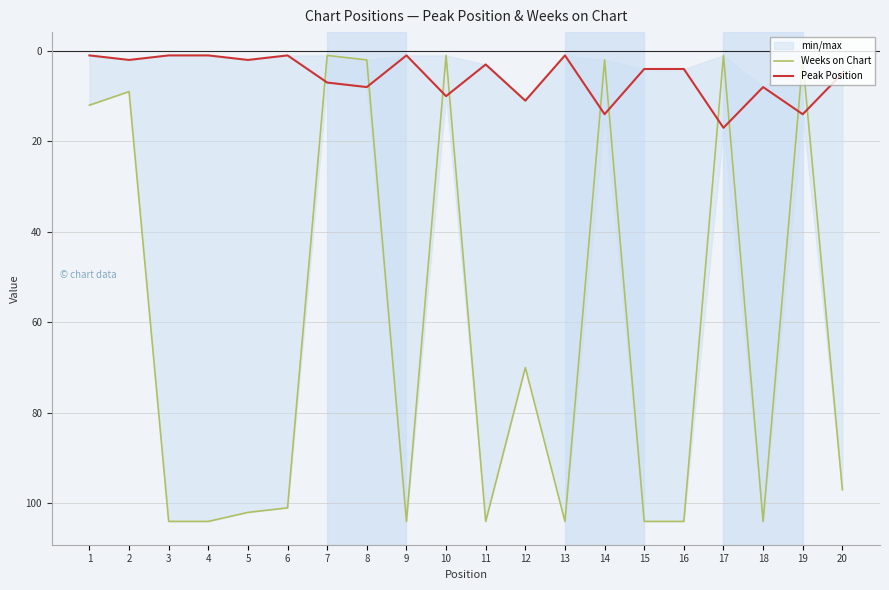

Reading left to right, transcribe all the data shown in this chart.

Weeks on Chart: 12	9	104	104	102	101	1	2	104	1	104	70	104	2	104	104	1	104	2	97
Peak Position: 1	2	1	1	2	1	7	8	1	10	3	11	1	14	4	4	17	8	14	5